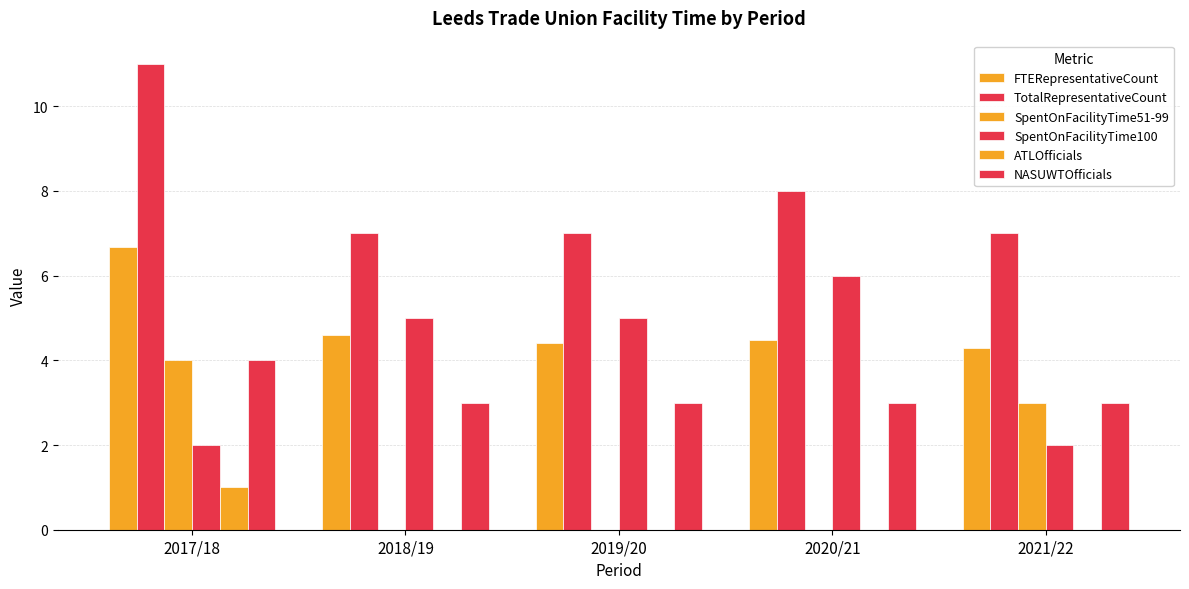

How many groups of bars are there?

5